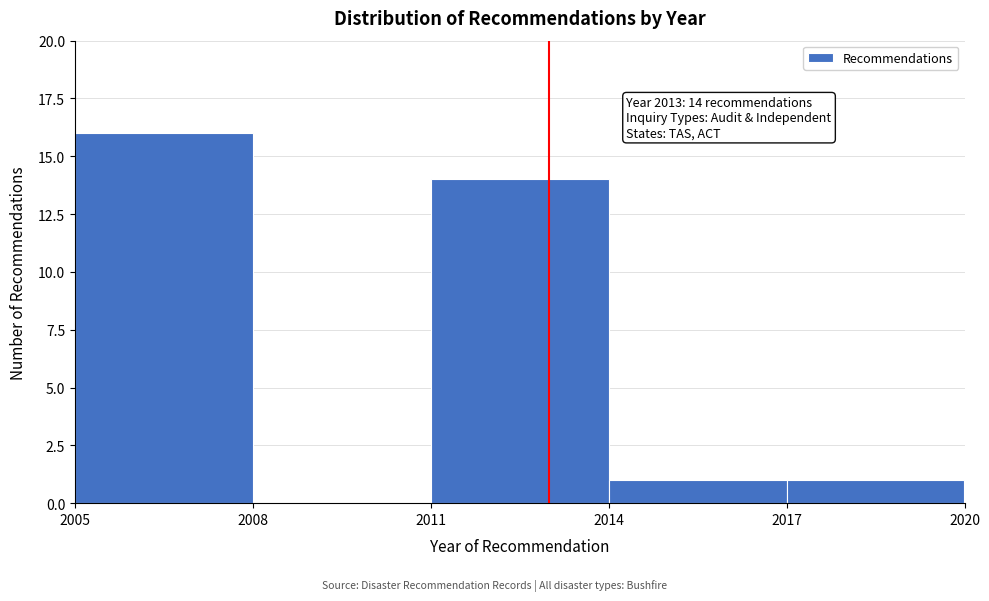

Over which range of the x-axis is the bar tallest?

2005 to 2008